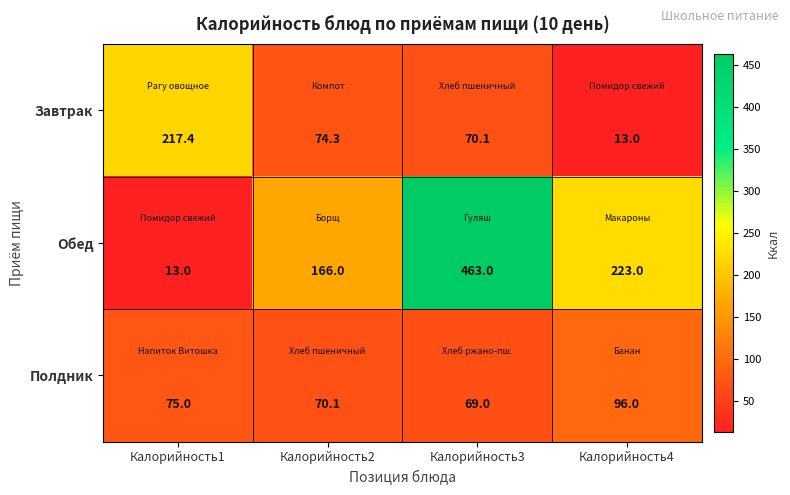

Reading left to right, transcribe all the data shown in this chart.

Завтрак: Калорийность1=217.4	Калорийность2=74.3	Калорийность3=70.1	Калорийность4=13.0
Обед: Калорийность1=13.0	Калорийность2=166.0	Калорийность3=463.0	Калорийность4=223.0
Полдник: Калорийность1=75.0	Калорийность2=70.1	Калорийность3=69.0	Калорийность4=96.0